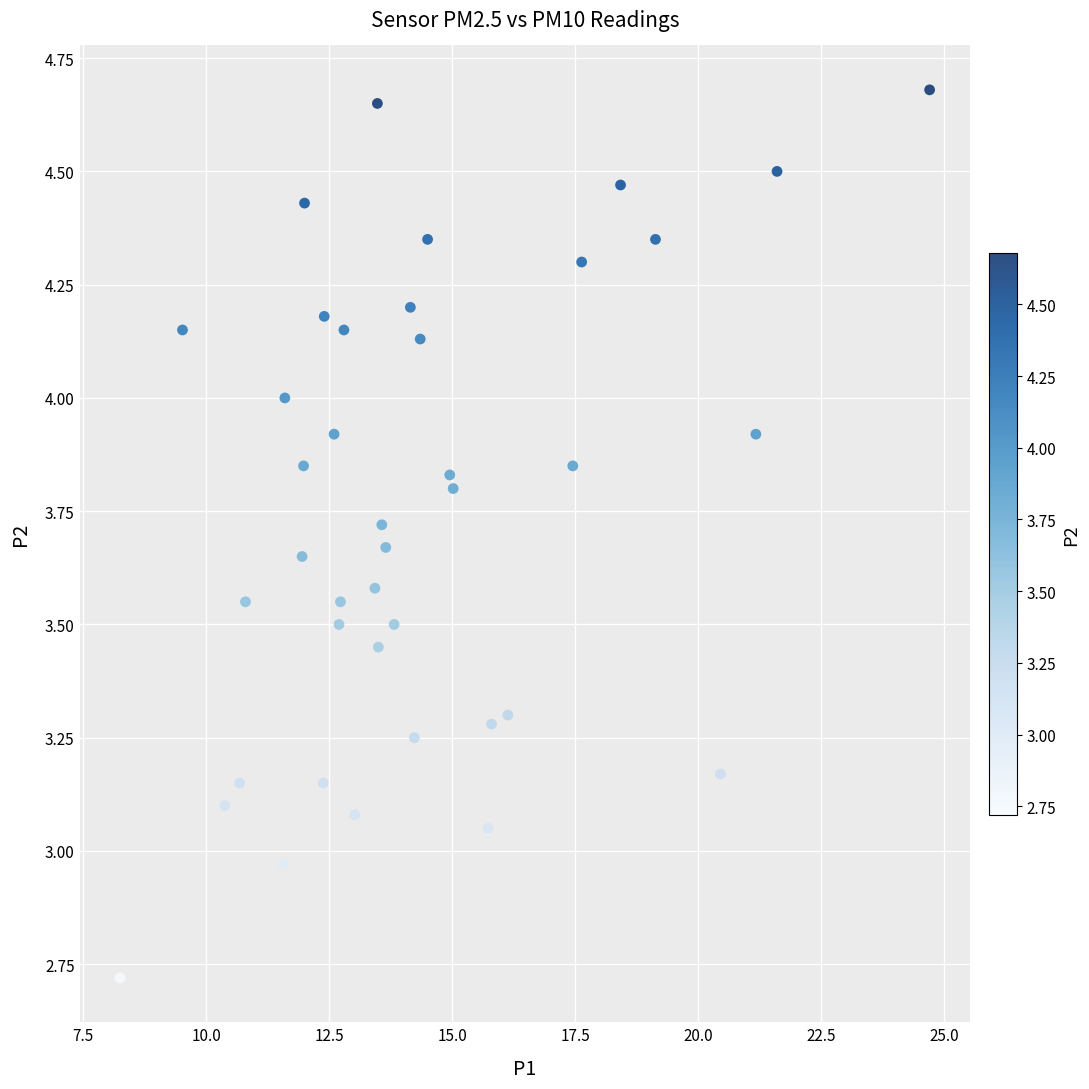

What is the range of Y values (max minus min)?

2.0